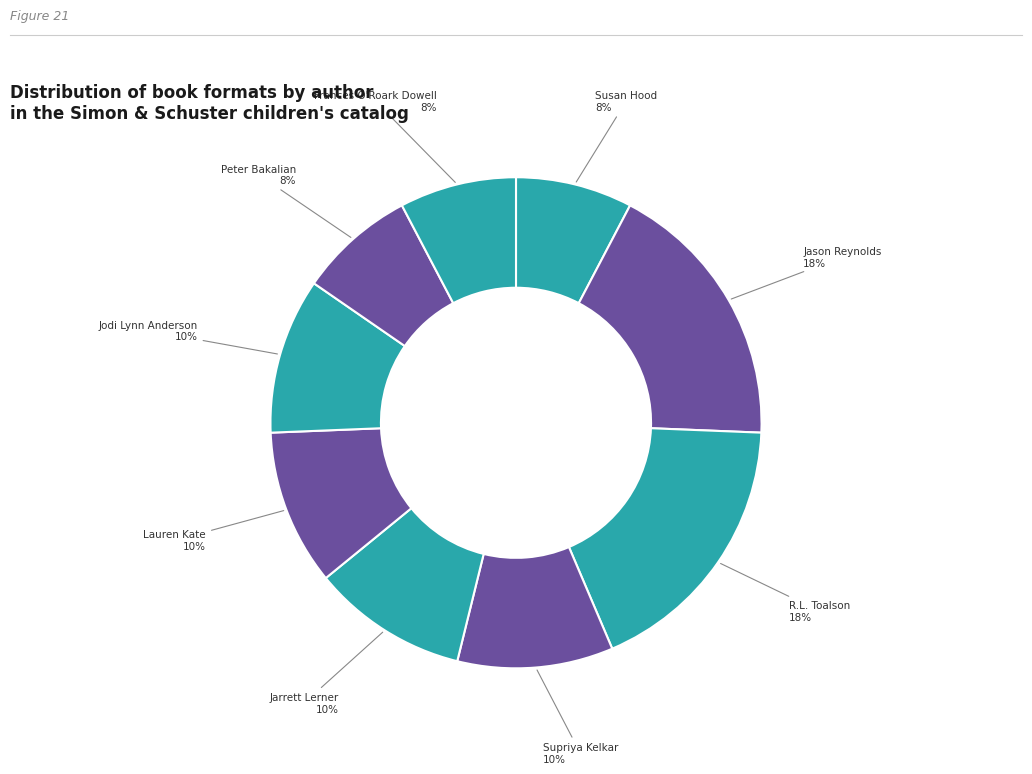

How many segments does this pie chart have?

9